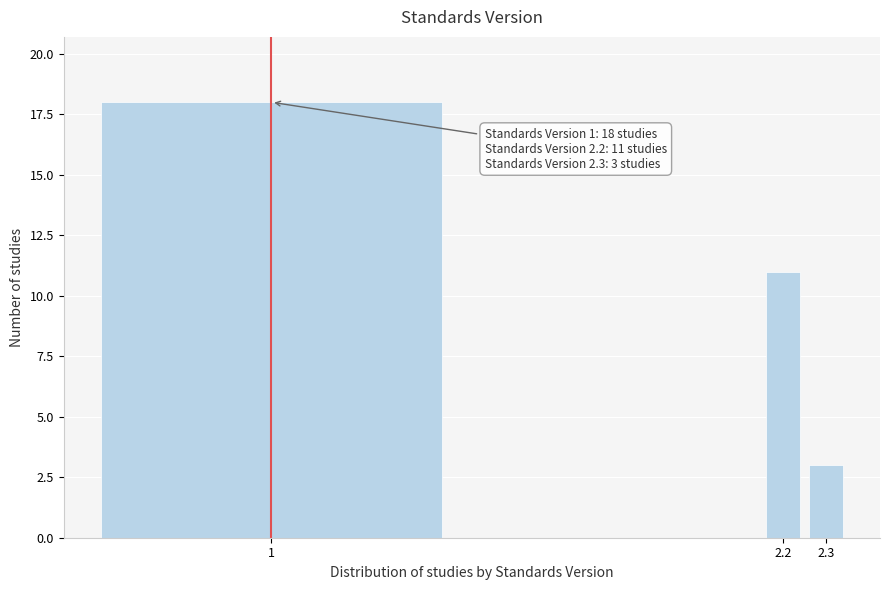

Reading right to left, extract all data points from this chart.

2.3=3	2.2=11	1=18